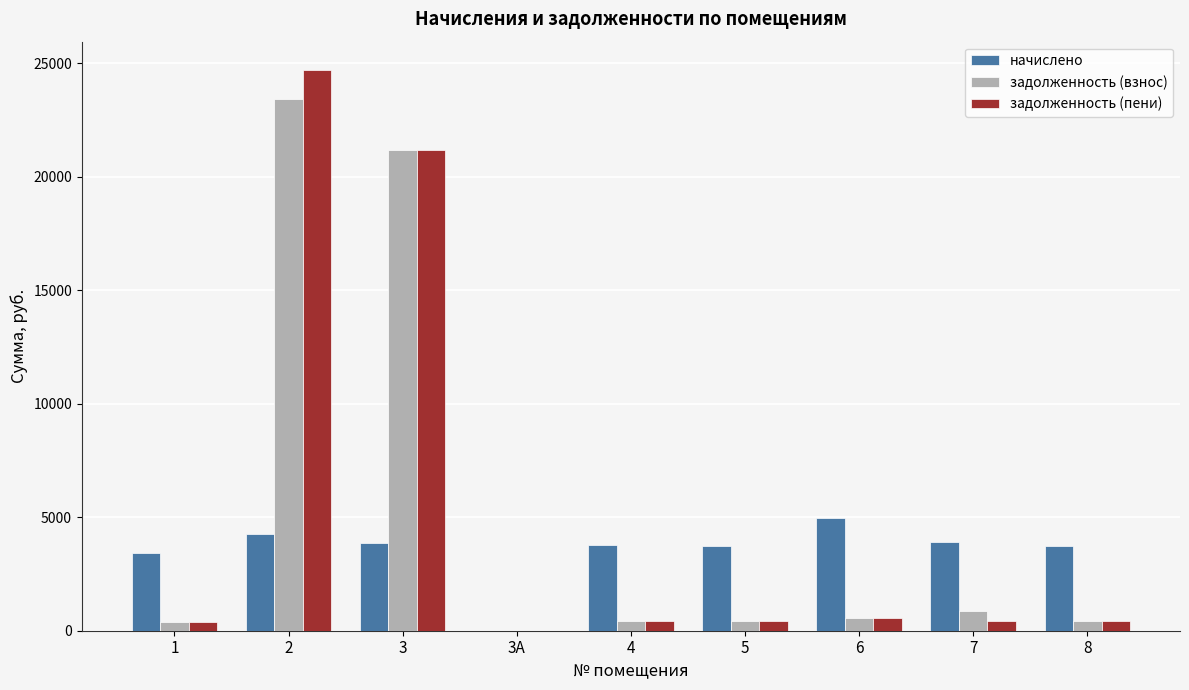

Which series changed the most between 2 and 7?

задолженность (пени)